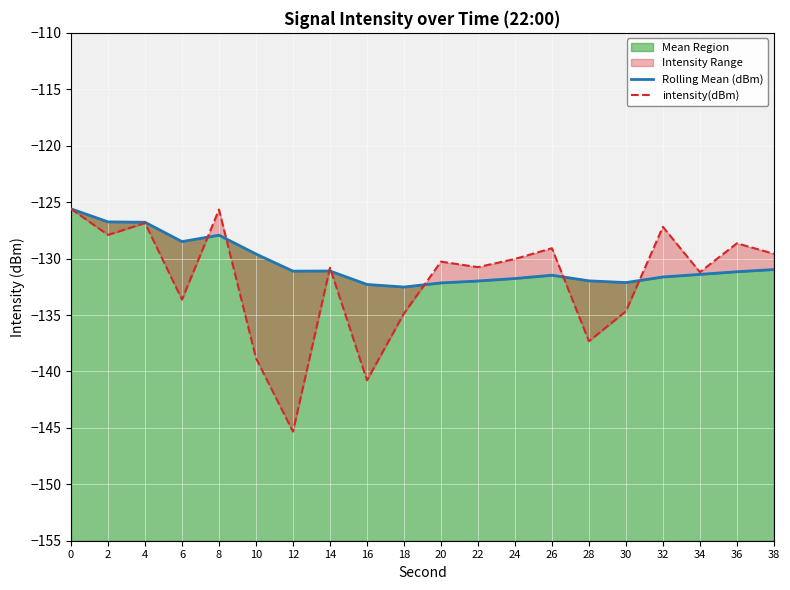

At which category does intensity(dBm) reach its first local valley?

2